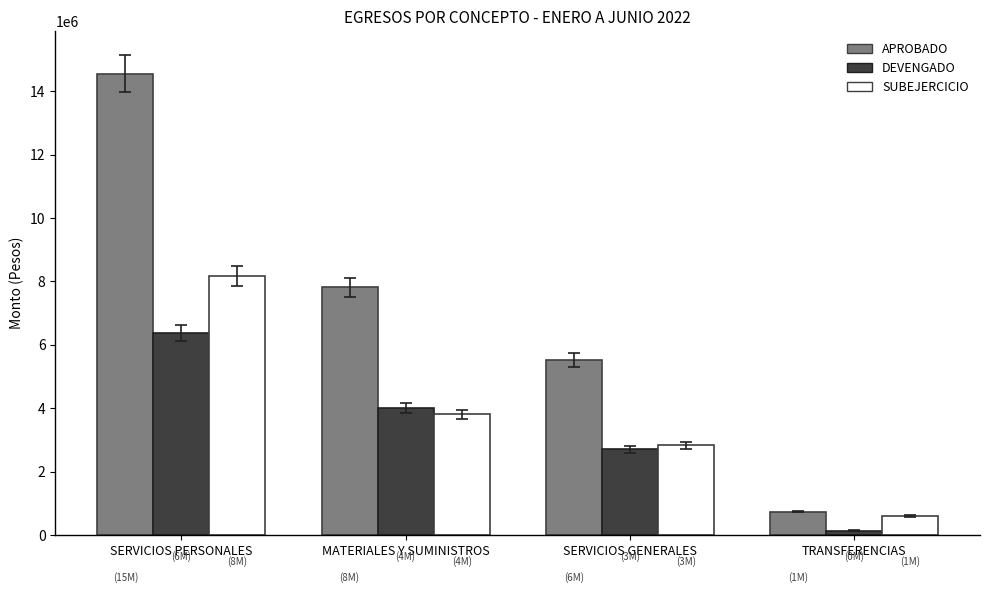

What is the minimum value shown in the chart?

144375.0